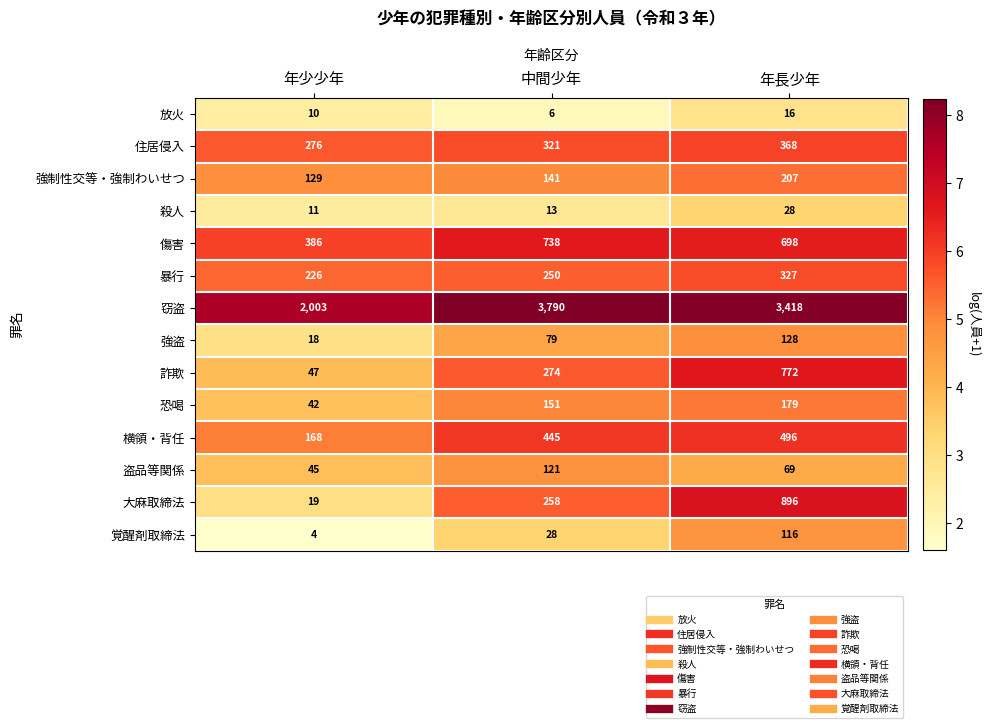

What is the sum of the 暴行 values at 年長少年 and 年少少年?

553